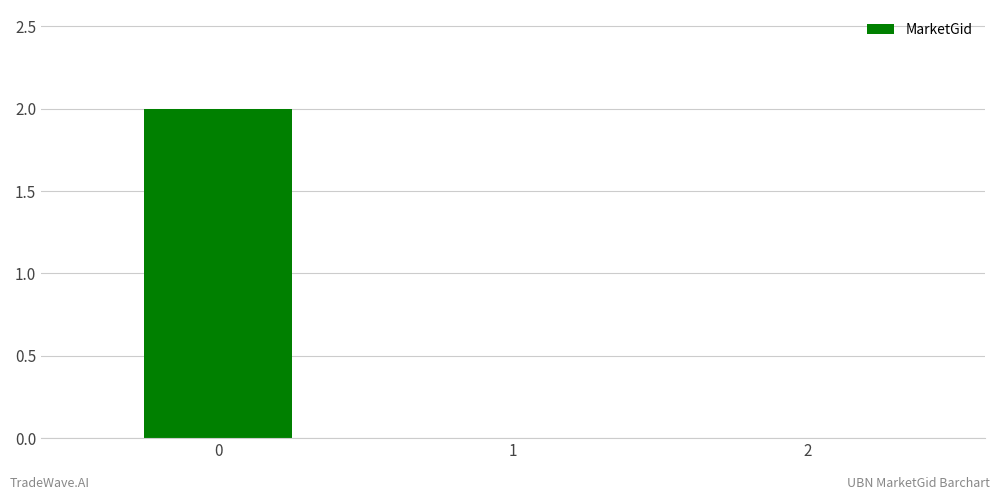

The value at 2 is 1. True or false?

False